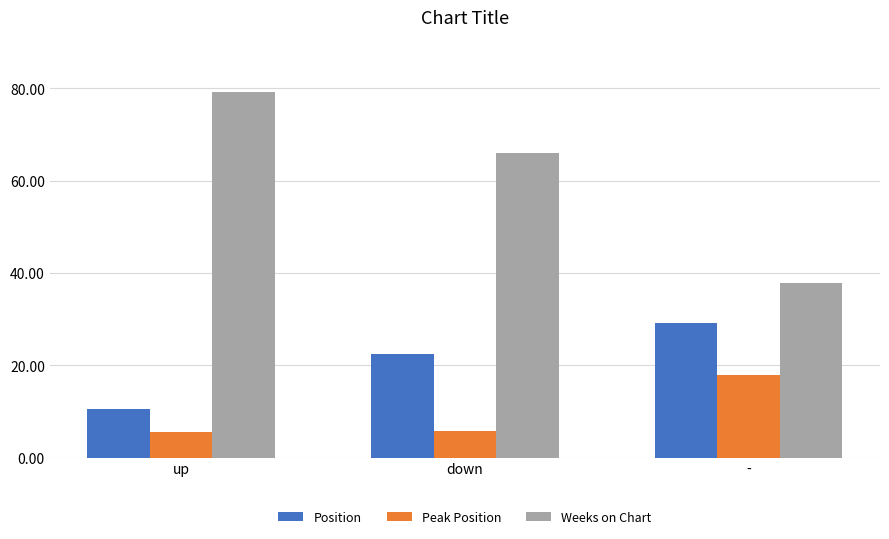

At down, list the series in order from smallest to largest.

Peak Position, Position, Weeks on Chart